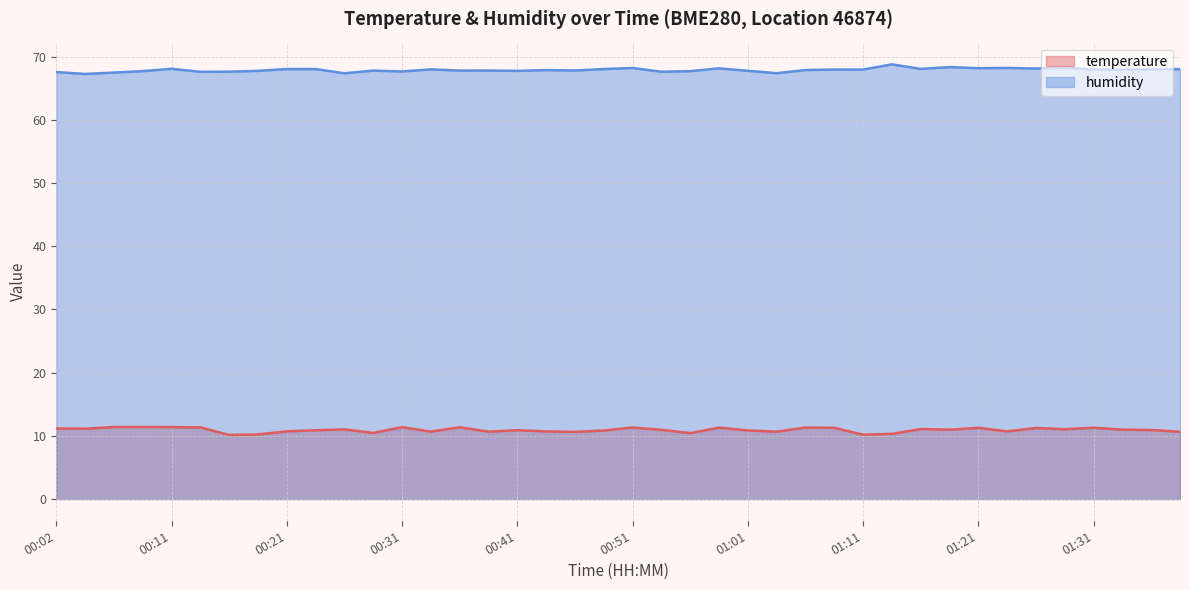

Where is the first local minimum for humidity?

00:04